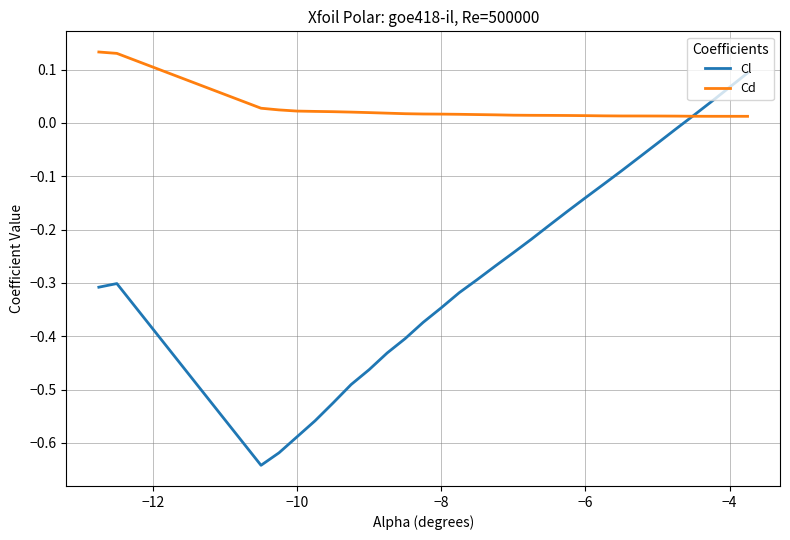

Rank the series by their maximum value, from lowest to highest.

Cl, Cd